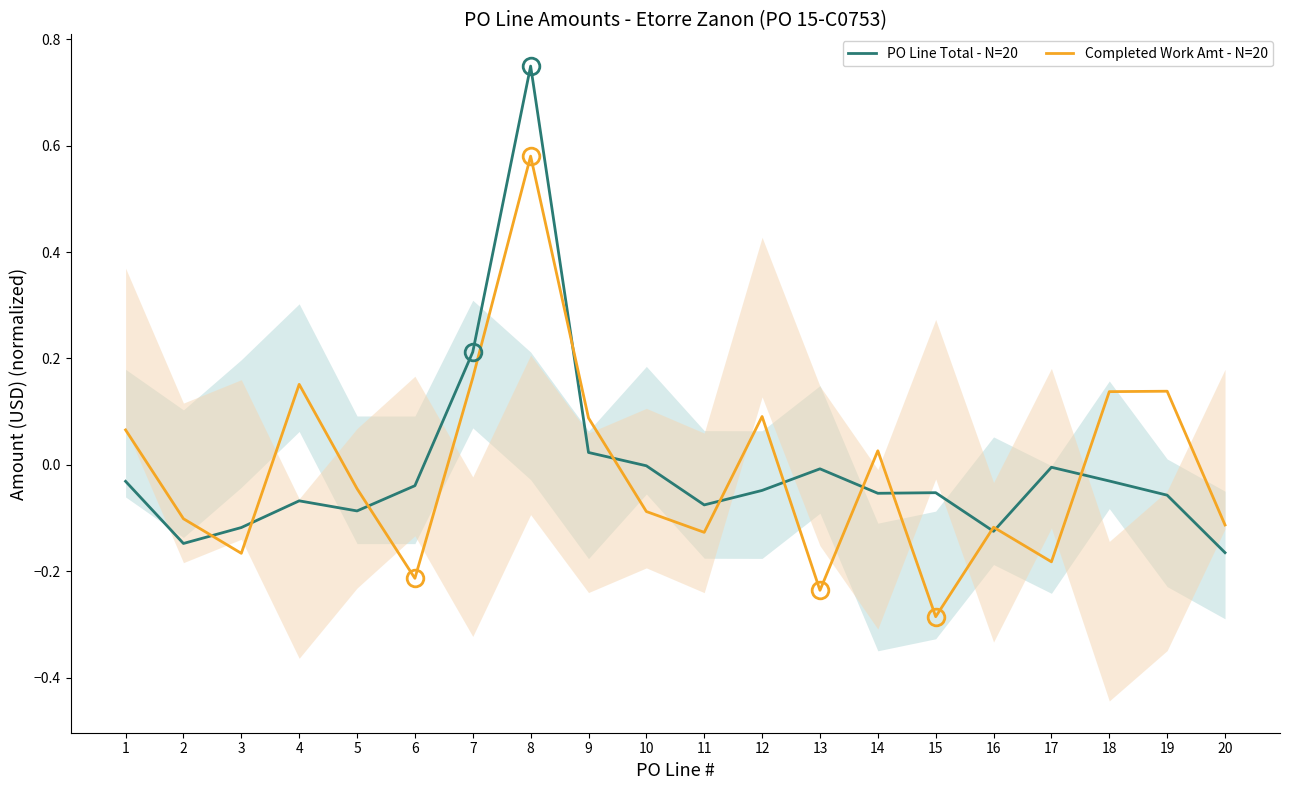

True or false: Completed Work Amt - N=20 has more than 1 interior local peaks.

True